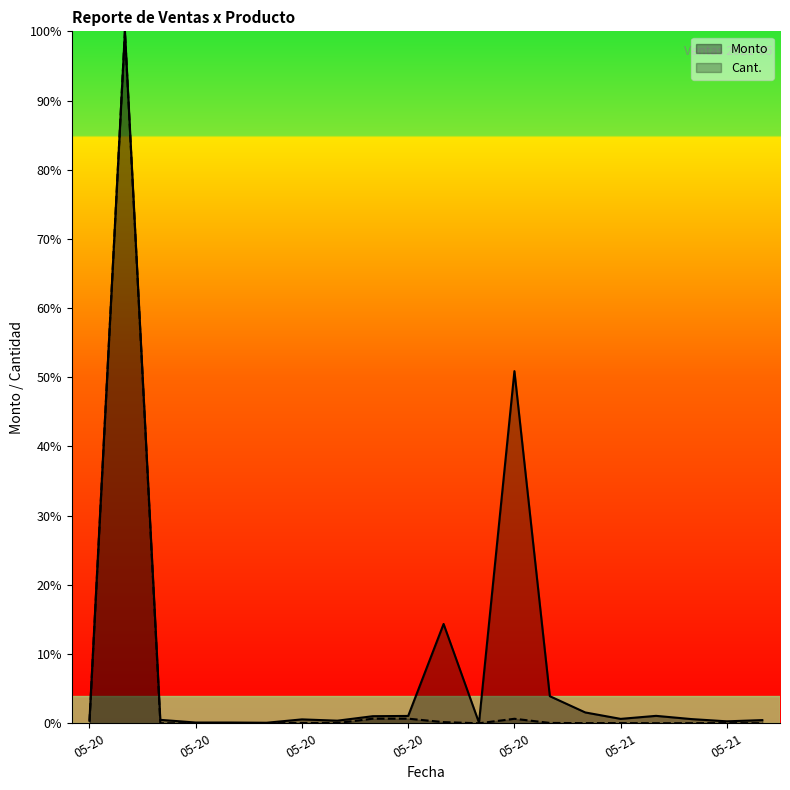

Between 2021-05-21 and 2021-05-21, which is larger?

2021-05-21